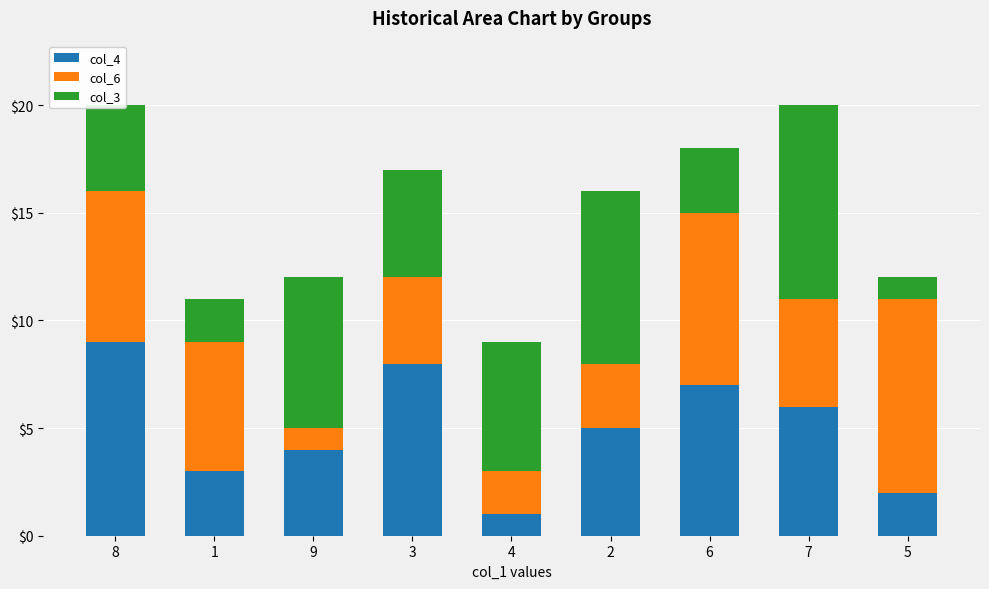

Count the number of data series in this chart.

3